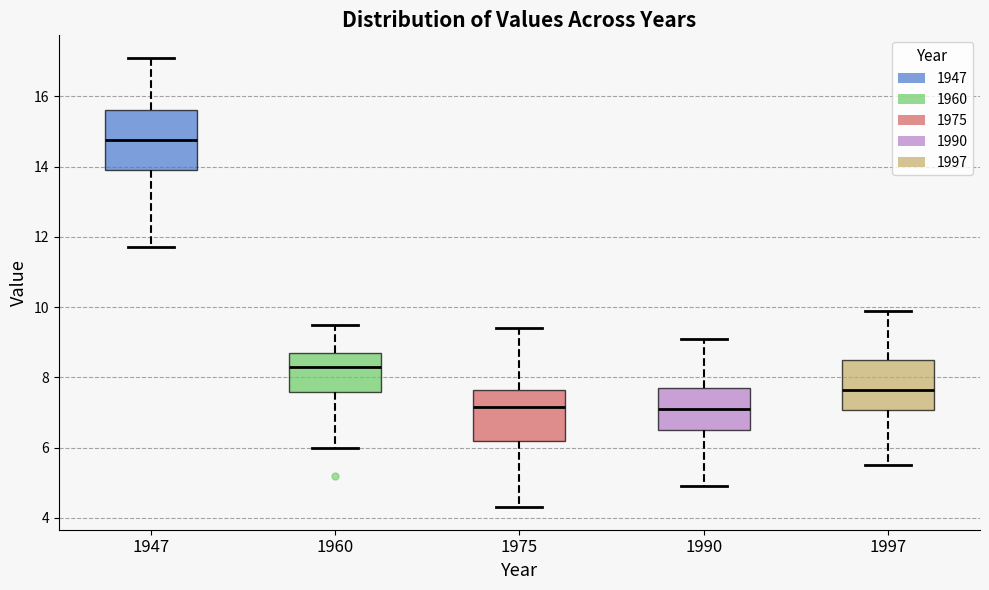

Which box's median line is the highest?

1947